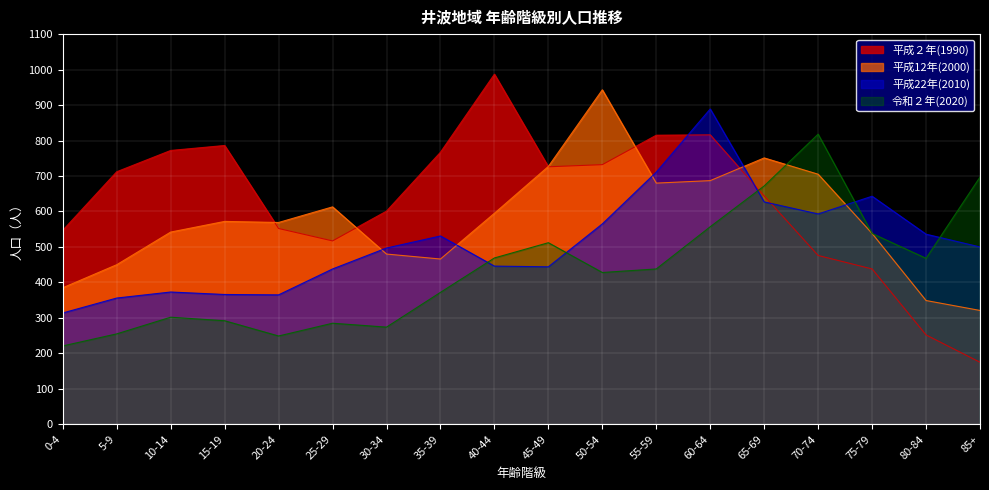

What is the label of the 2nd point from the right?

80-84